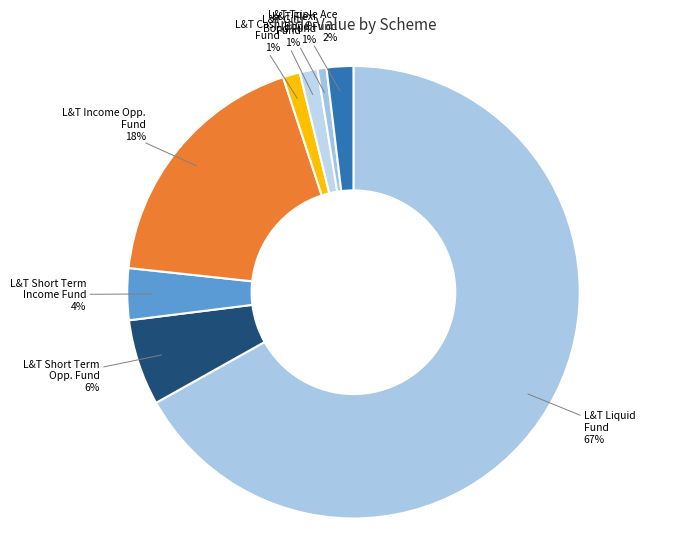

How many segments does this pie chart have?

8